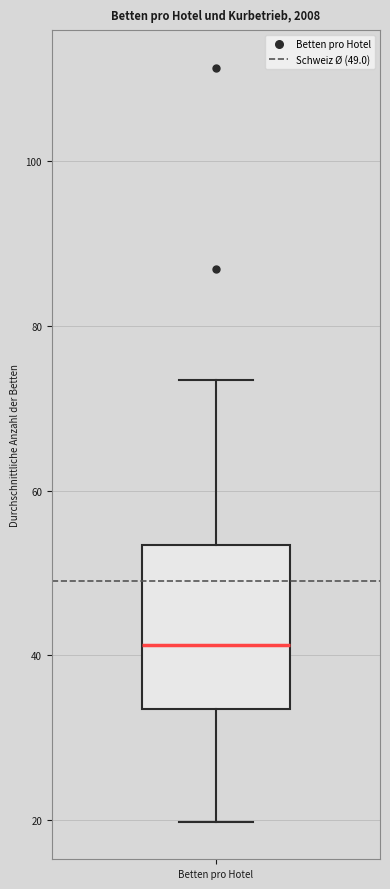

Read this box plot against the y-axis: the position of the median line, the range covered by the box, and the ends of both whiskers. The values are not printed on the chart, so give them approximately, as read against the axis.

median 42, box 34 to 54, whiskers 20 to 74